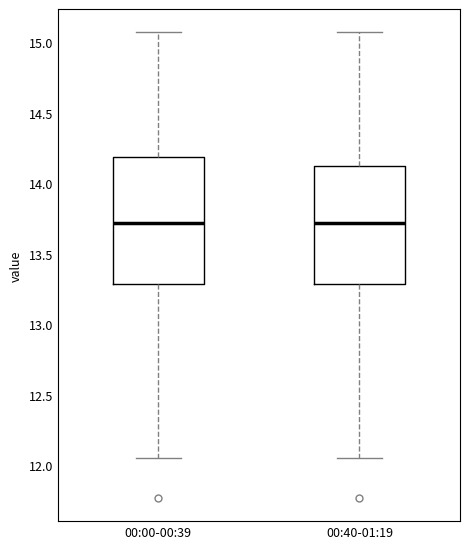

Reading left to right, transcribe this box plot: for each box, give where its median line is, the range the box spans, and where its two whiskers end, as read against the y-axis. The values are not printed on the chart, so give them approximately, as read against the axis.

00:00-00:39: median 13.70, box 13.30 to 14.20, whiskers 12.05 to 15.05
00:40-01:19: median 13.70, box 13.30 to 14.15, whiskers 12.05 to 15.05